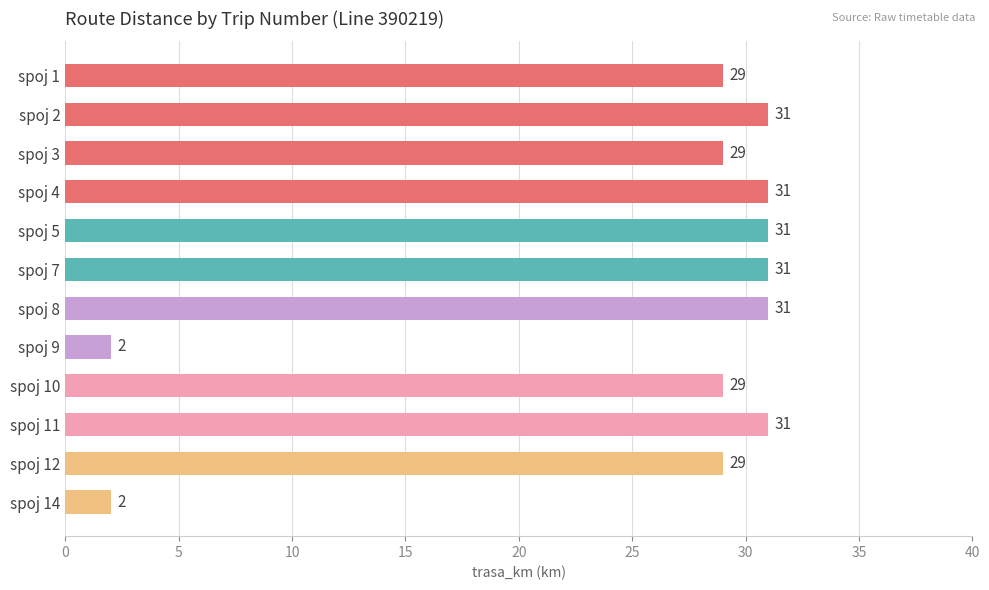

What is the greatest value displayed?

31